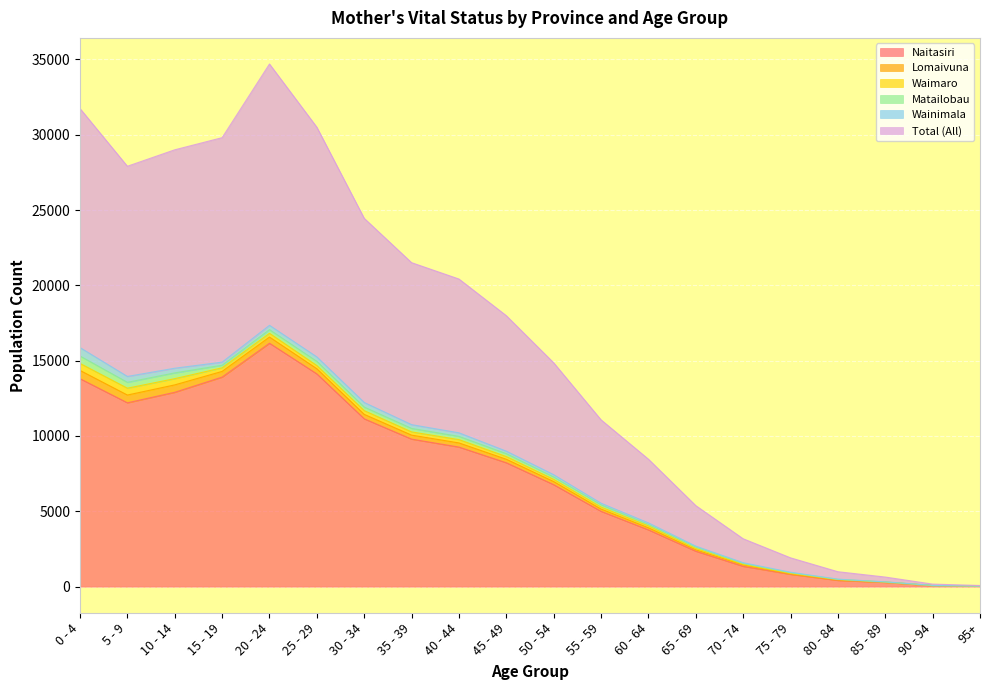

What is the difference between the maximum and second lowest values in the Waimaro series?

461